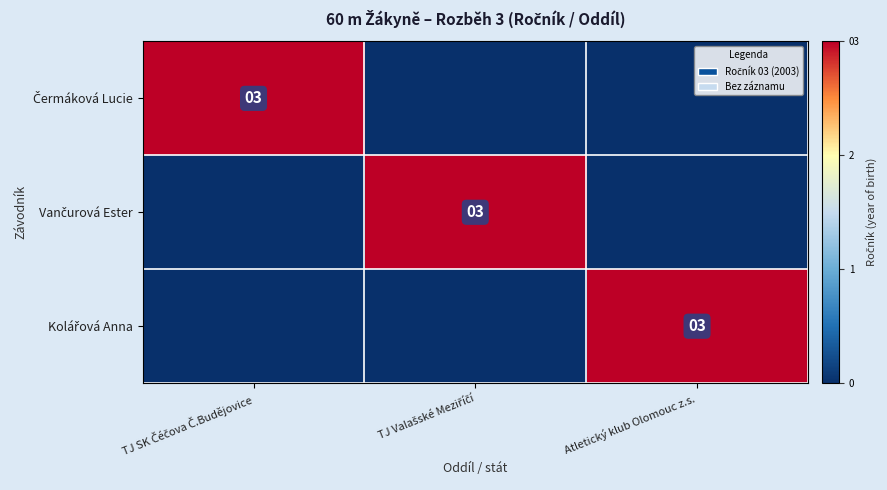

Is it true that Kolářová Anna equals 0 at TJ SK Čéčova Č.Budějovice?

True